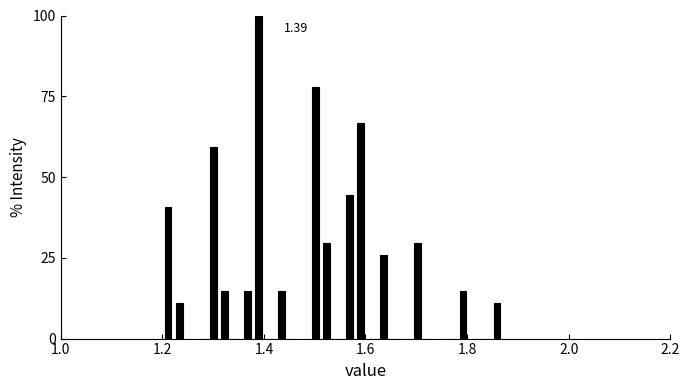

Around what value on the x-axis is the tallest bar? Give the approximate position of its centre, as read against the axis.

1.38